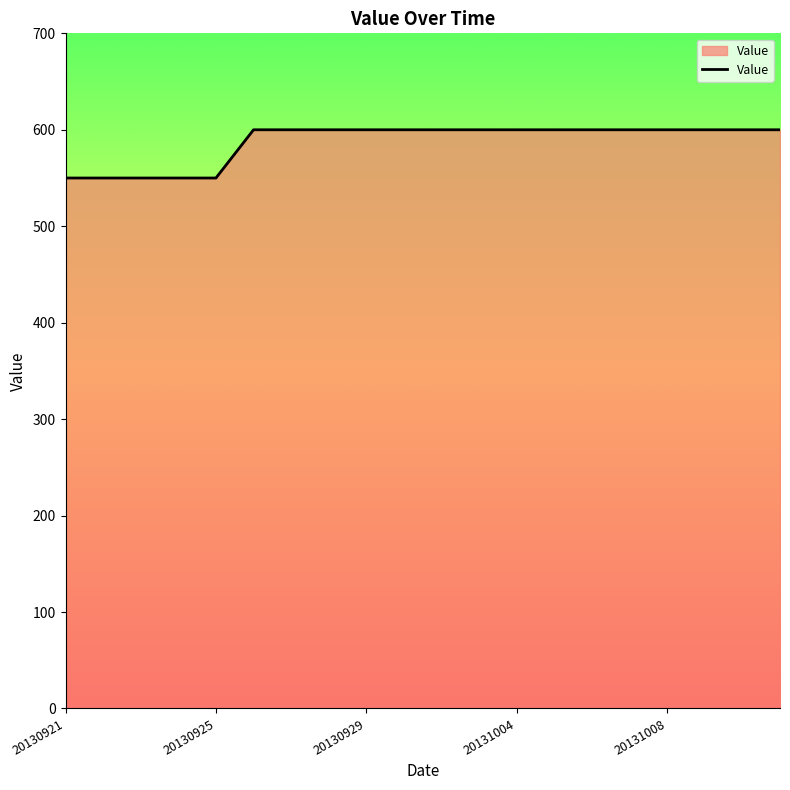

What is the smallest value displayed?

550